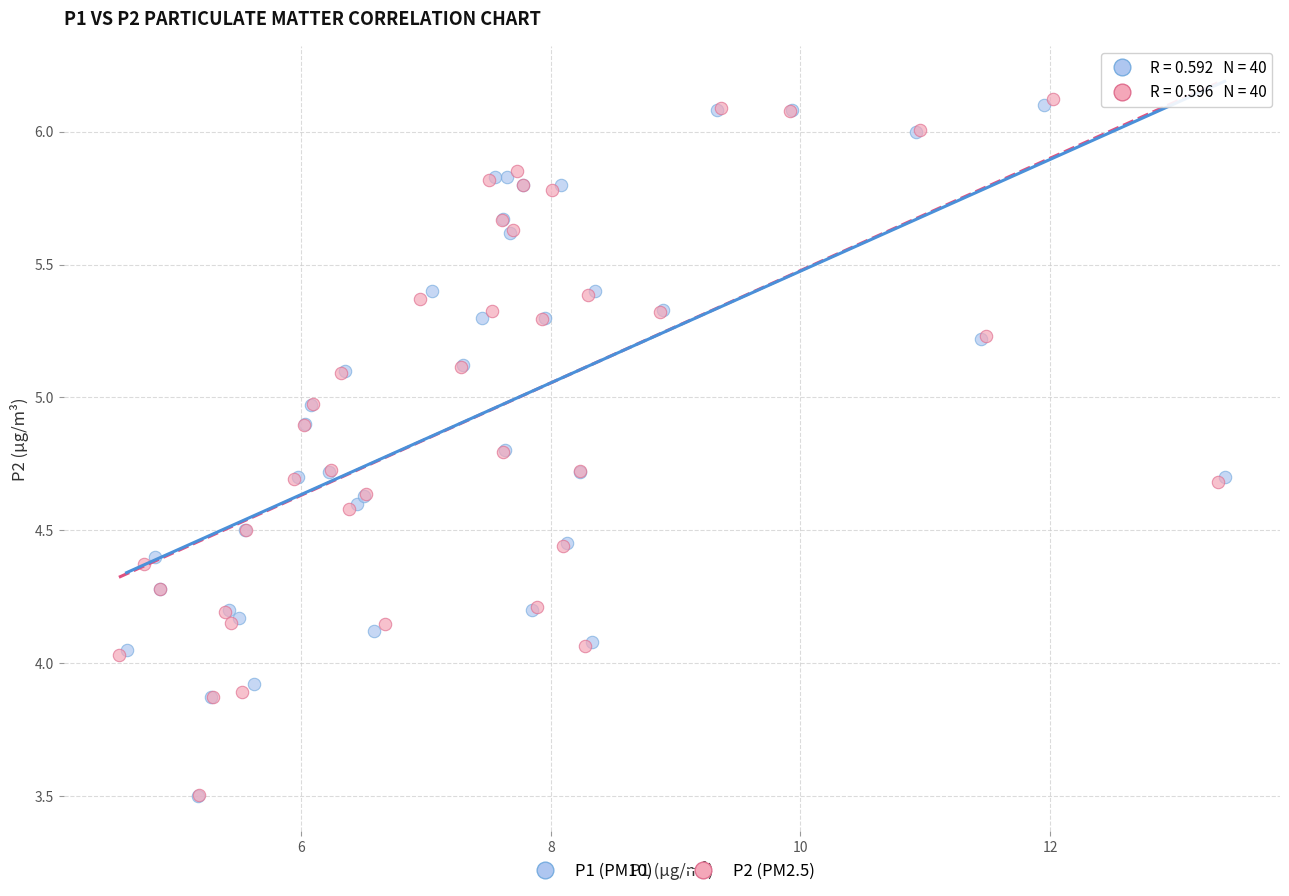

Which series has the largest Y range (max minus min)?

P2 (PM2.5)